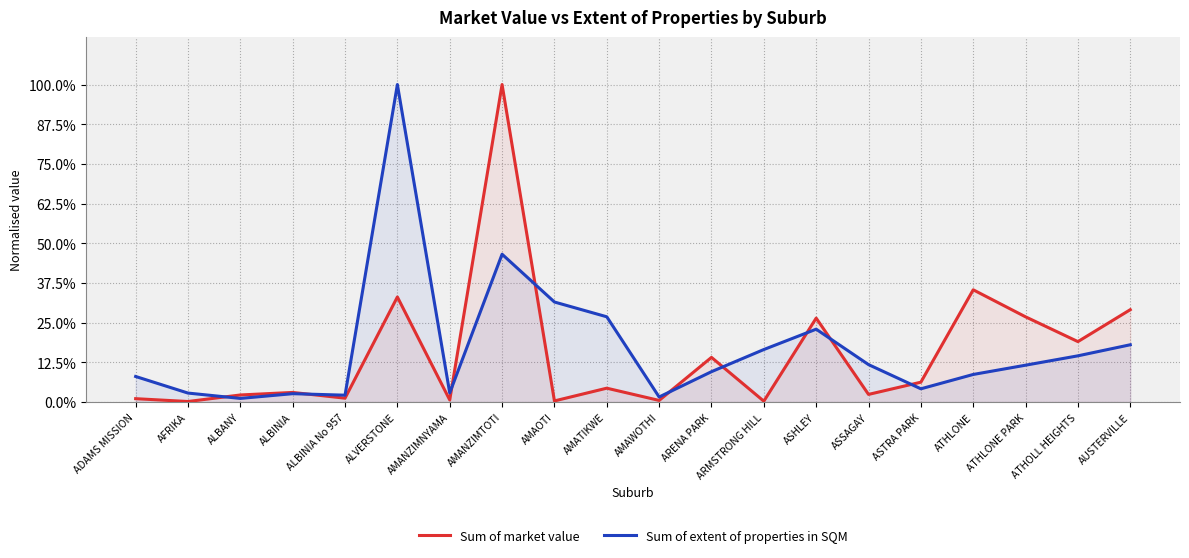

At how many categories does at least one series exceed 0?

20